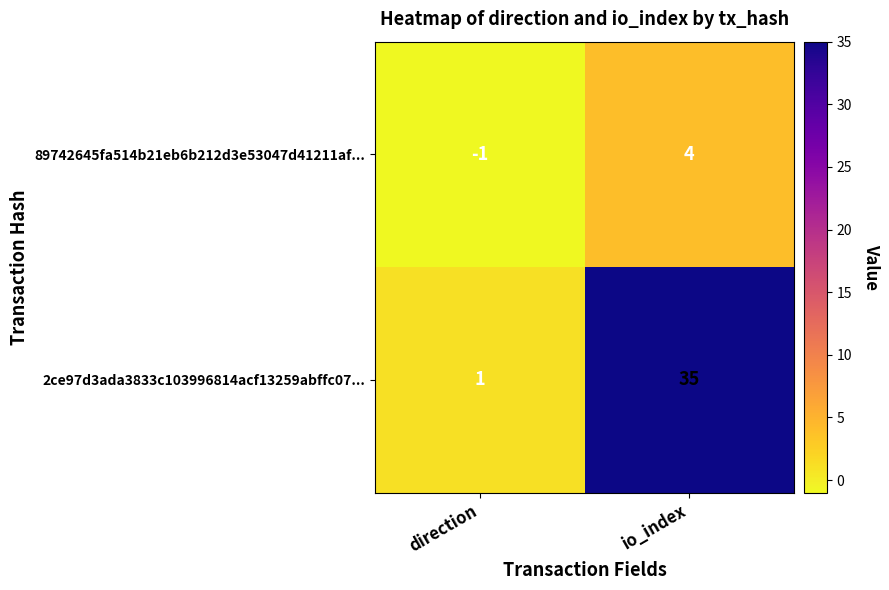

At how many categories does at least one series exceed 22?

1